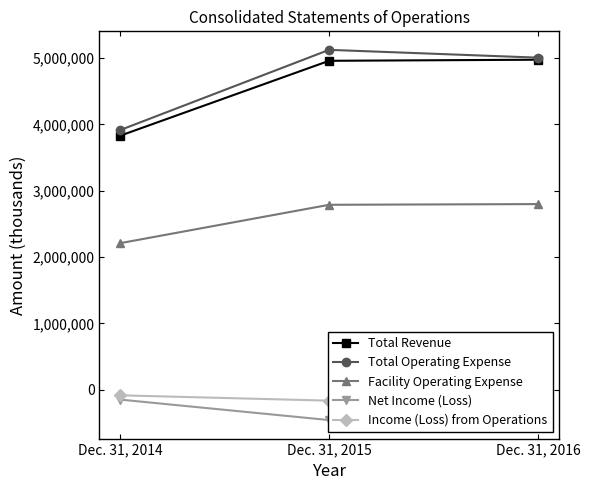

What is the sum of the Net Income (Loss) values at Dec. 31, 2014 and Dec. 31, 2015?

-607581